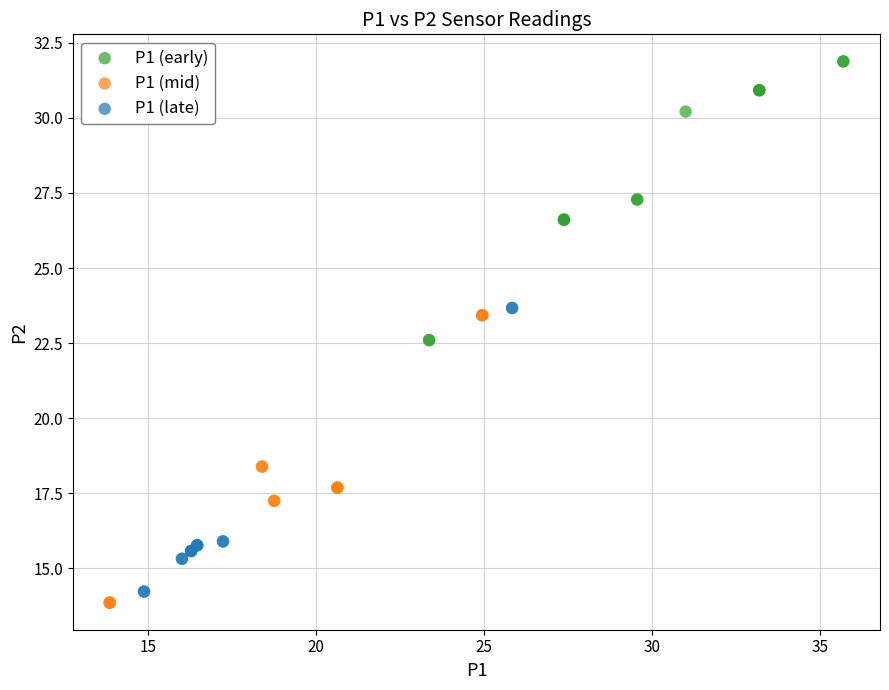

What are all the series names shown in the legend?

P1 (early), P1 (mid), P1 (late)